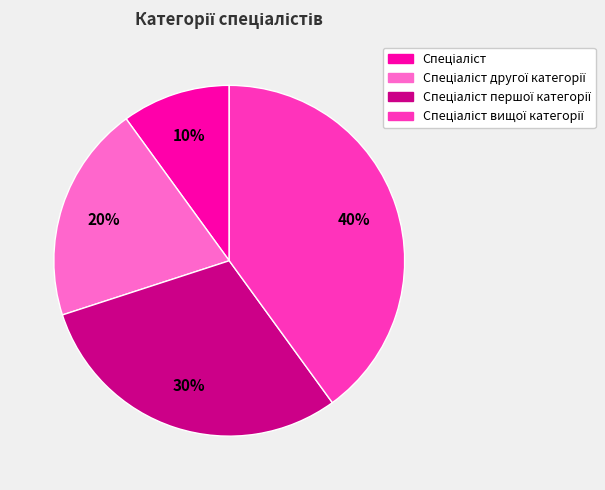

Is there a majority slice in this chart?

No